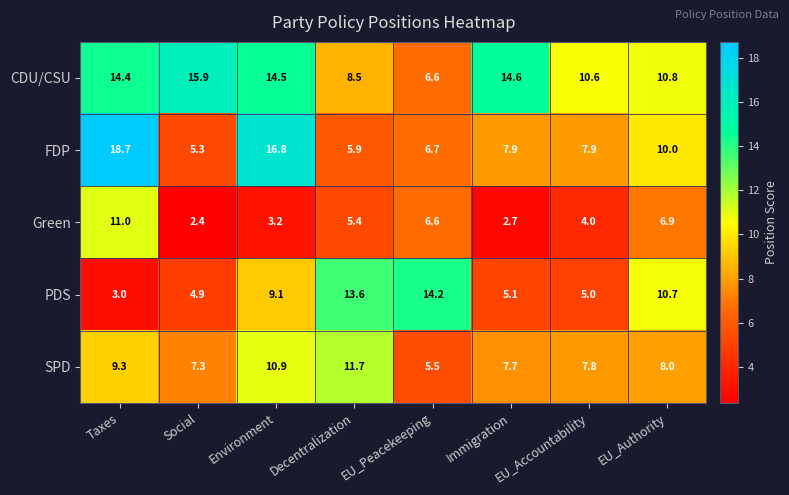

Which series has the largest total across all categories?

CDU/CSU